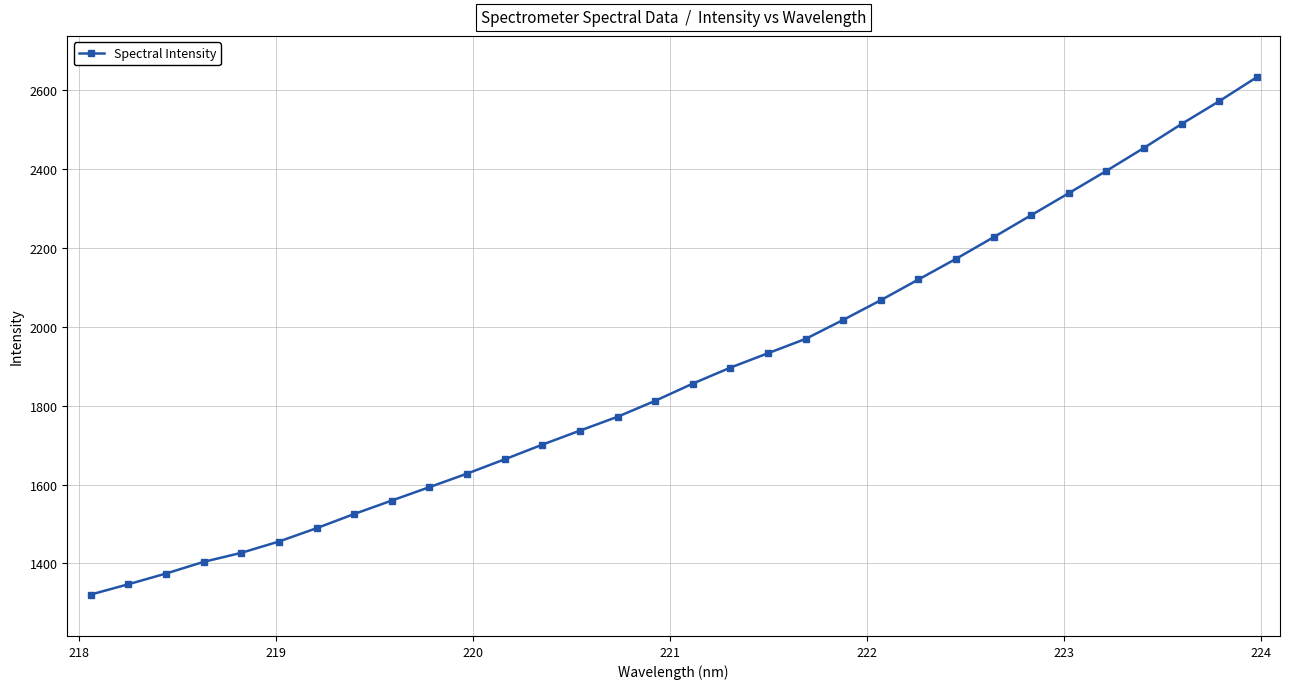

What is the sum of all values?

60254.4